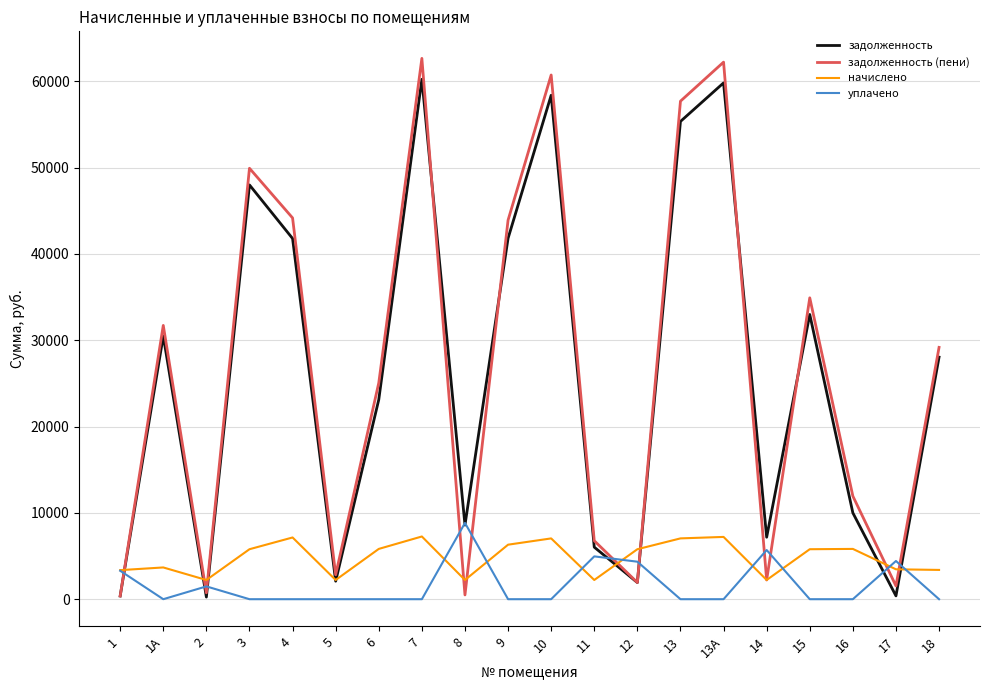

Between 1 and 4, which series saw the biggest shift?

задолженность (пени)